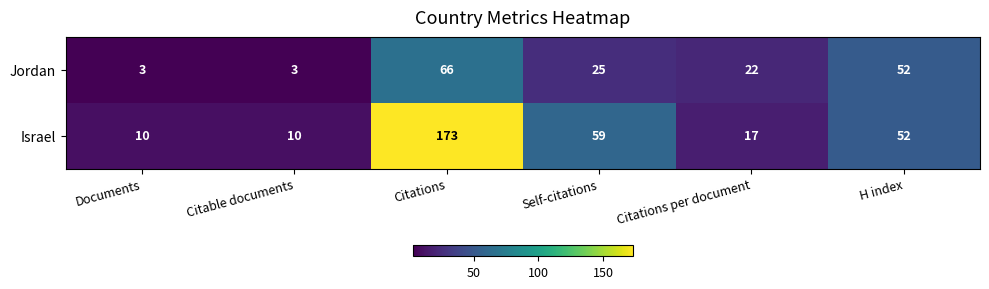

Reading left to right, list all the values displayed in this chart.

Jordan: Documents=3	Citable documents=3	Citations=66	Self-citations=25	Citations per document=22	H index=52
Israel: Documents=10	Citable documents=10	Citations=173	Self-citations=59	Citations per document=17	H index=52